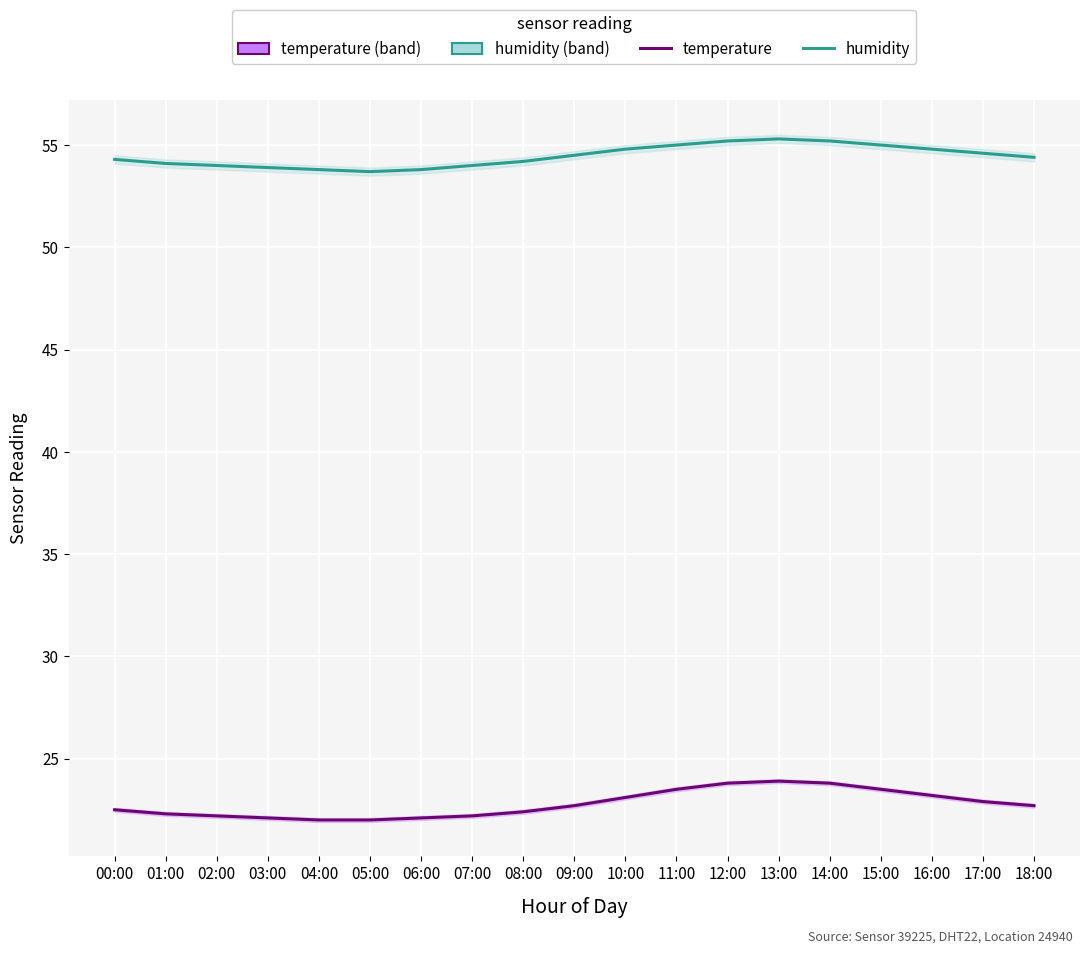

True or false: temperature and humidity cross at least once.

False